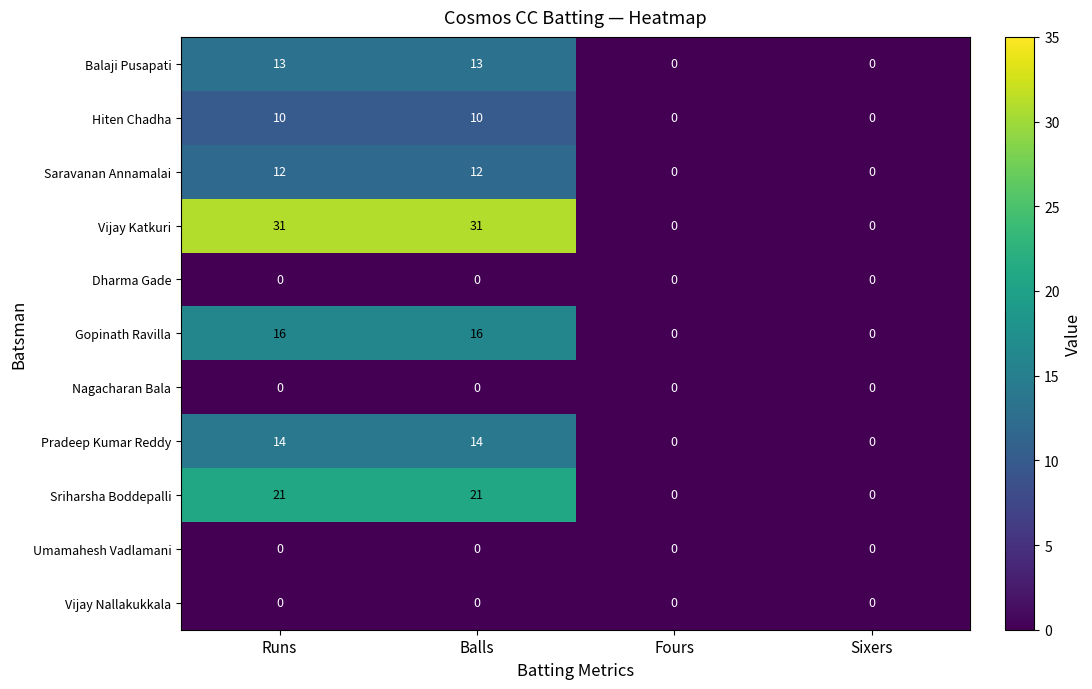

What is the total value across all series at Runs?

117